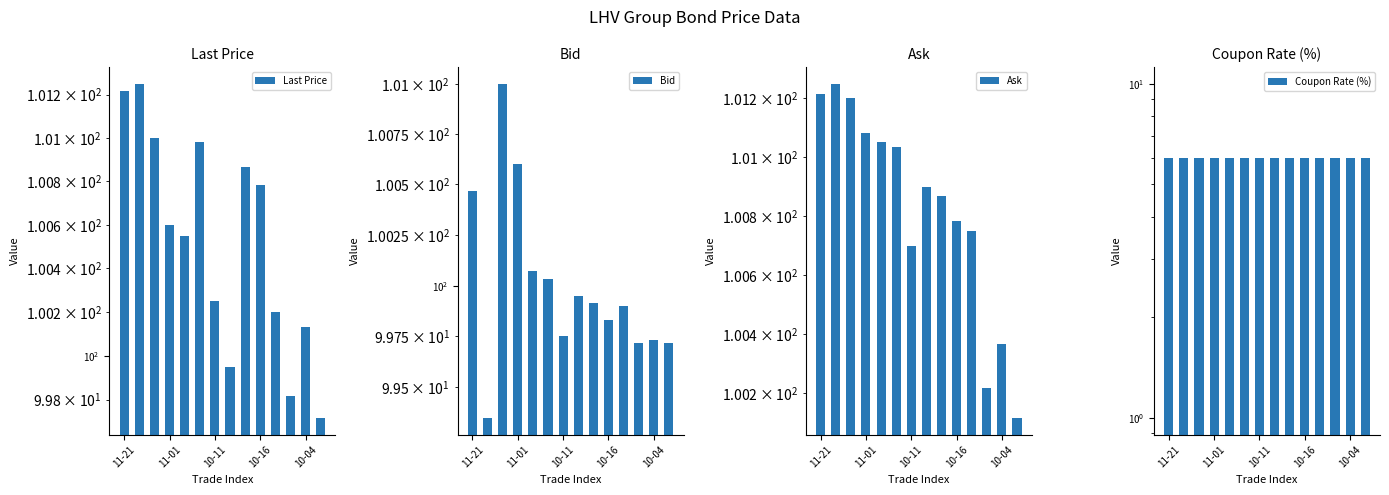

How many groups of bars are there?

14